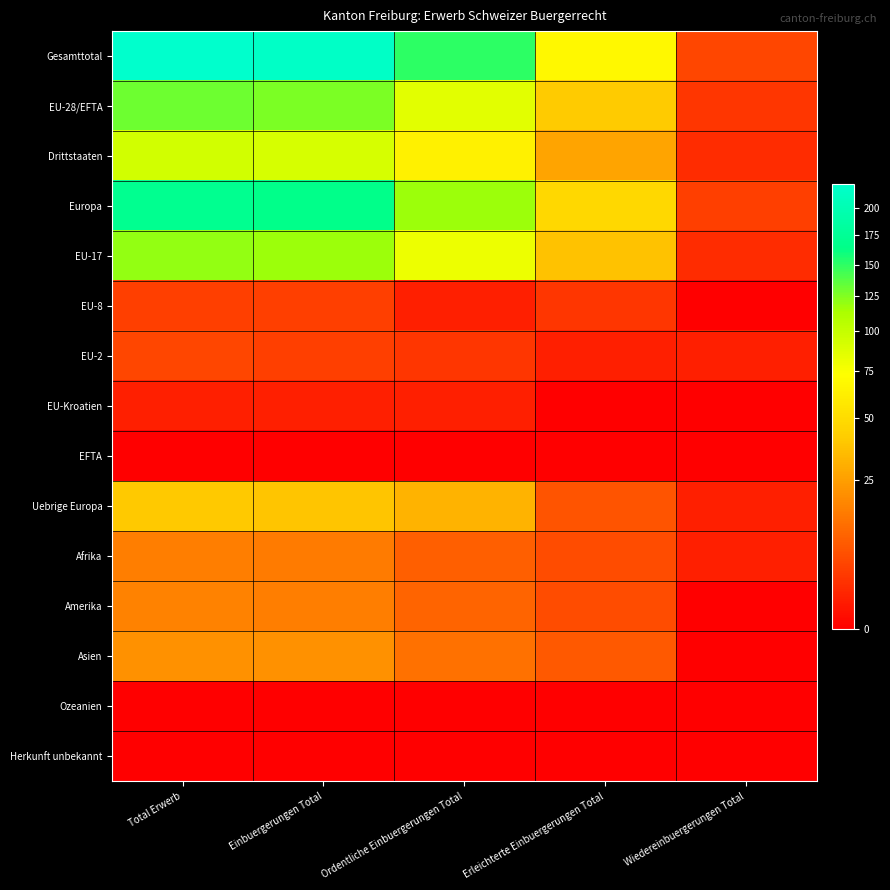

Which label corresponds to the smallest value in the chart?

Wiedereinbuergerungen Total